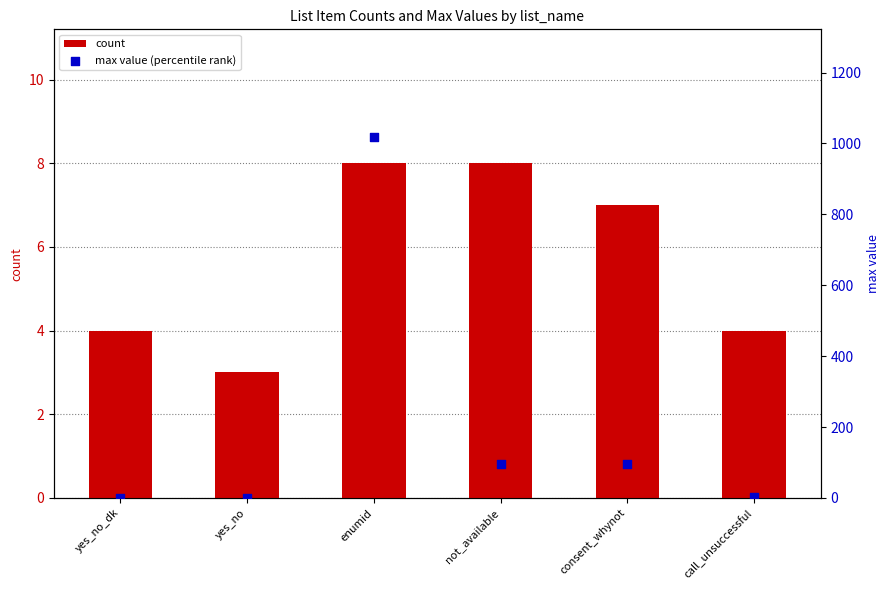

Which series has the widest spread of Y values?

max value (percentile rank)